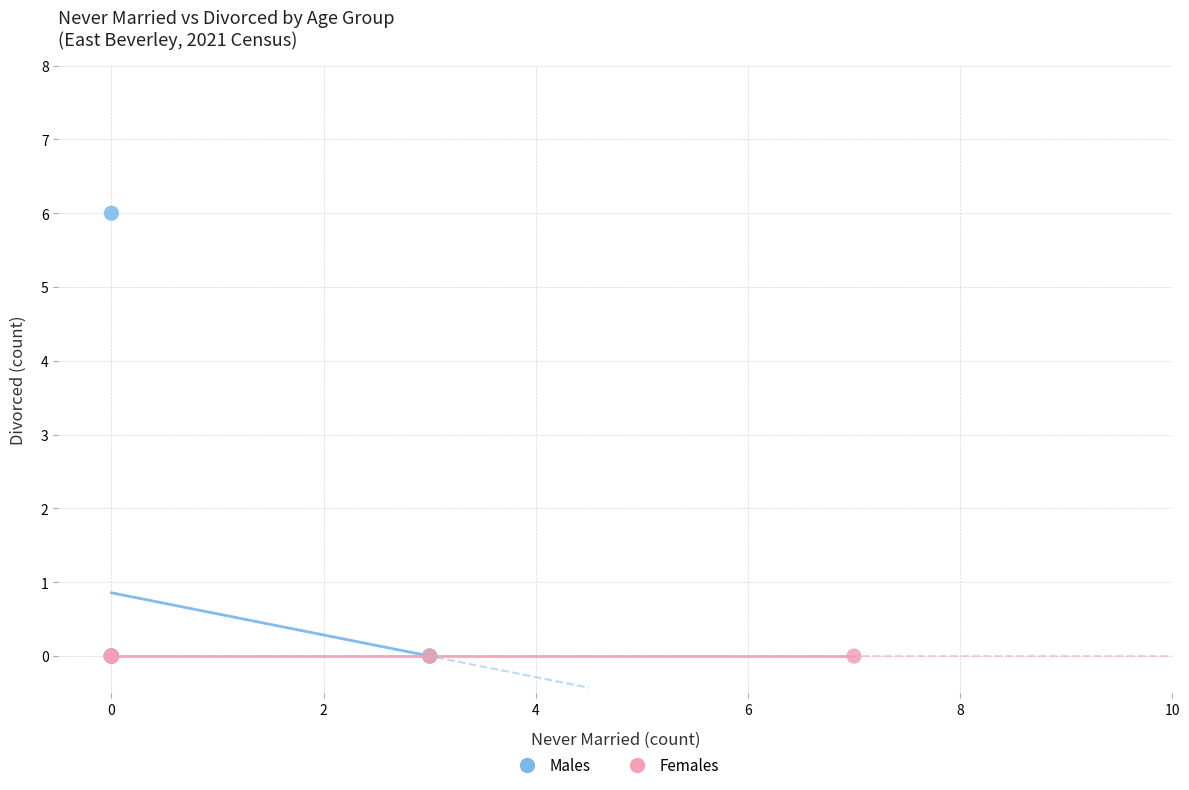

Which series reaches the maximum Y coordinate?

Males